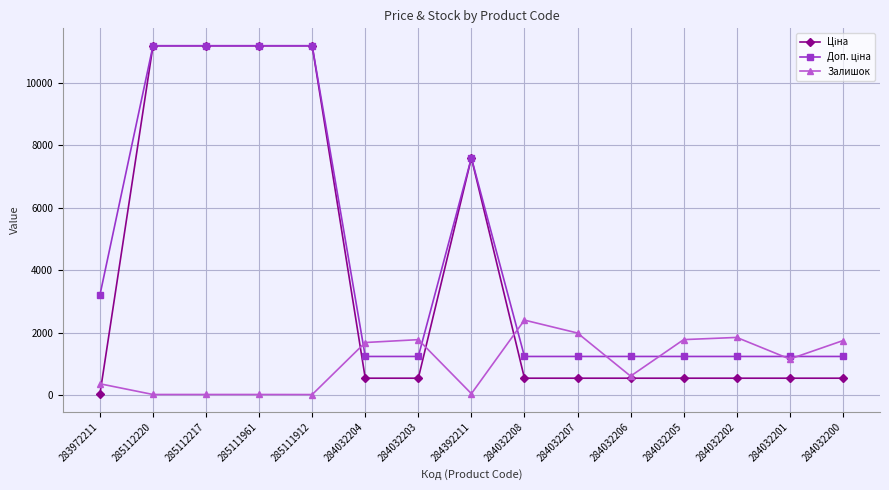

Does the chart have visible grid lines?

Yes